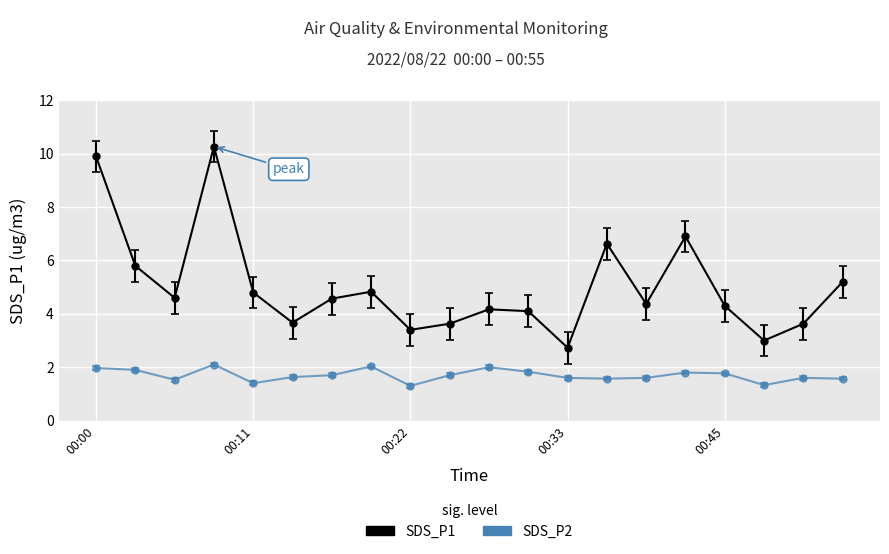

What is the value of the SDS_P1 point at the 11th from the left?

4.2